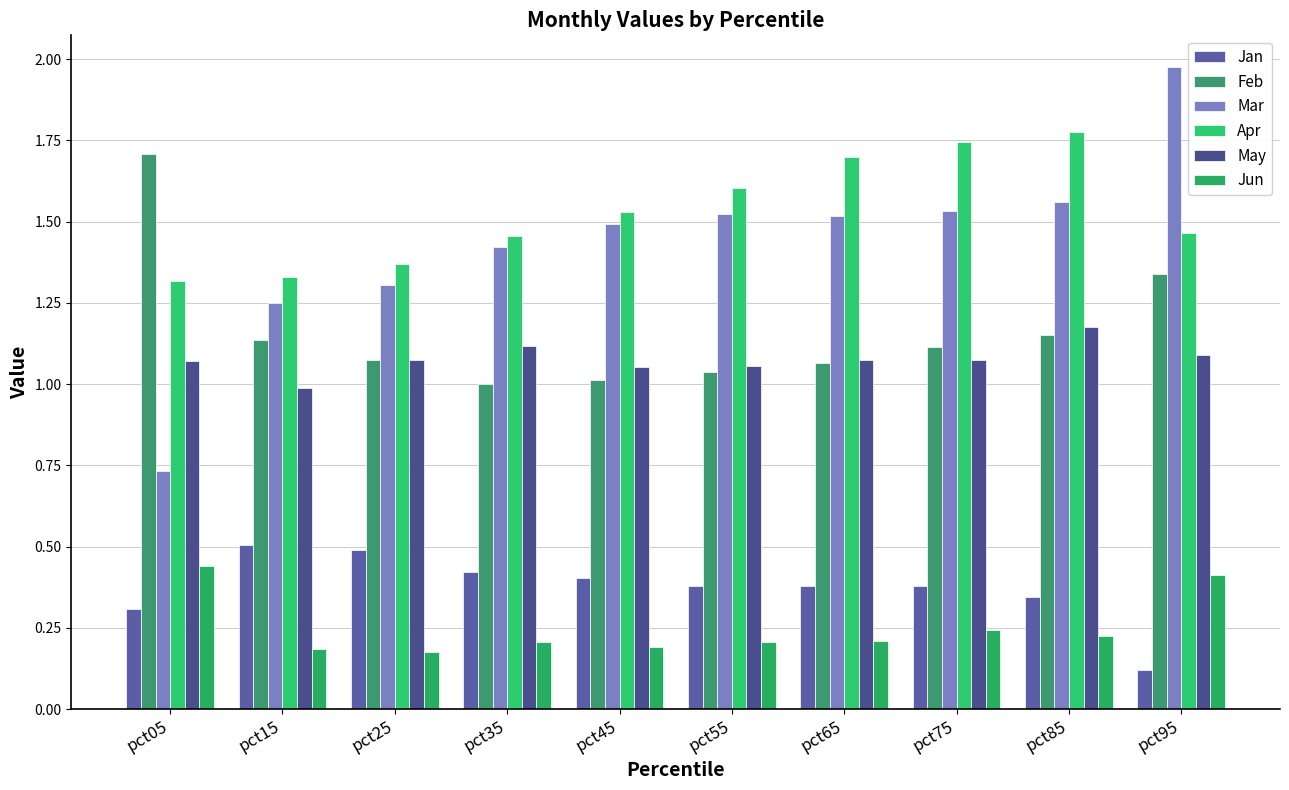

Reading left to right, transcribe all the data shown in this chart.

Jan: 0.3	0.5	0.5	0.4	0.4	0.4	0.4	0.4	0.3	0.1
Feb: 1.7	1.1	1.1	1.0	1.0	1.0	1.1	1.1	1.2	1.3
Mar: 0.7	1.2	1.3	1.4	1.5	1.5	1.5	1.5	1.6	2.0
Apr: 1.3	1.3	1.4	1.5	1.5	1.6	1.7	1.7	1.8	1.5
May: 1.1	1.0	1.1	1.1	1.1	1.1	1.1	1.1	1.2	1.1
Jun: 0.4	0.2	0.2	0.2	0.2	0.2	0.2	0.2	0.2	0.4